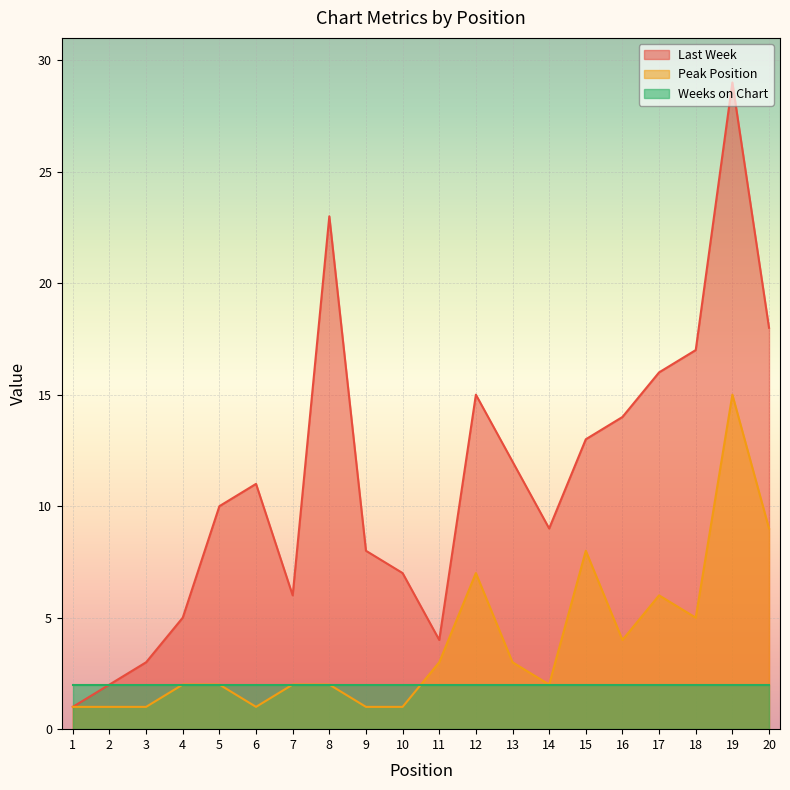

How many lines are shown in the chart?

3